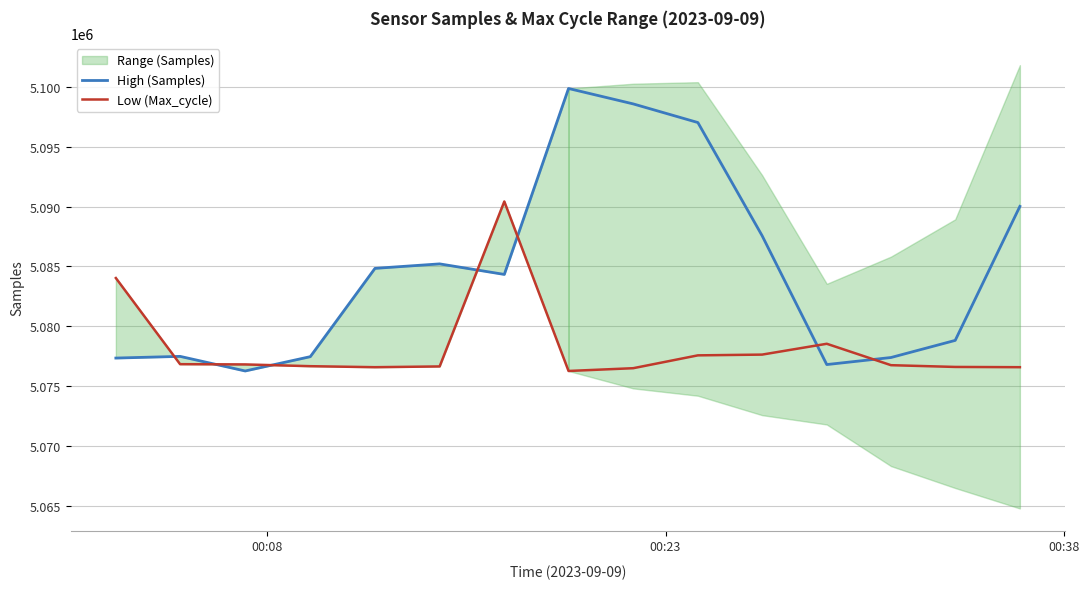

What is the lowest value of the Low (Max_cycle) series?

5076255.0